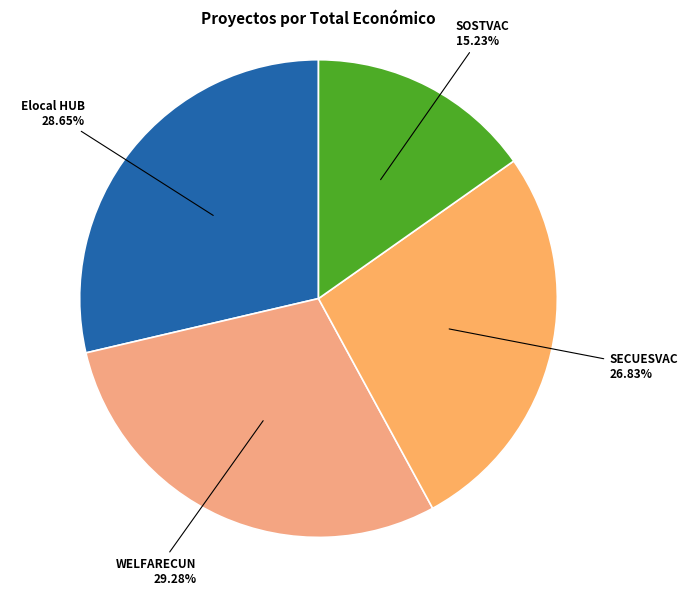

How many segments does this pie chart have?

4